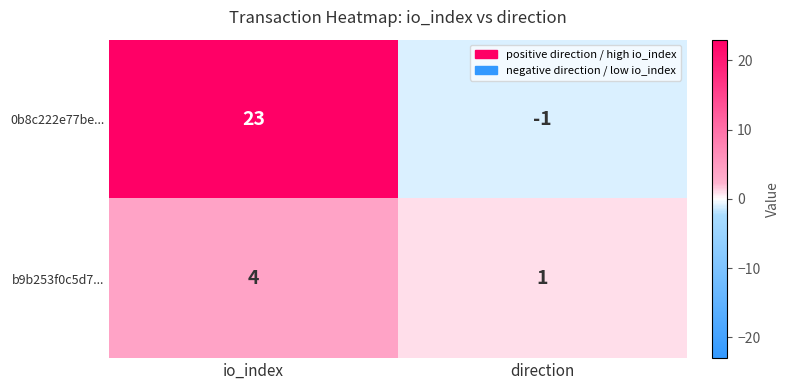

List the series in order of their overall mean, highest first.

0b8c222e77be..., b9b253f0c5d7...